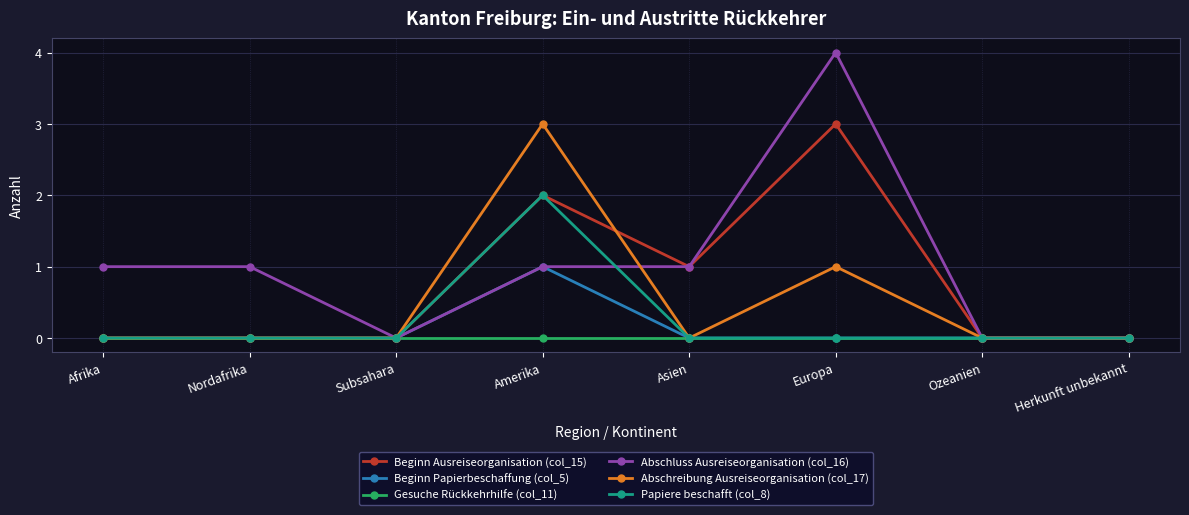

Reading left to right, extract all data points from this chart.

Beginn Ausreiseorganisation (col_15): Afrika=0	Nordafrika=0	Subsahara=0	Amerika=2	Asien=1	Europa=3	Ozeanien=0	Herkunft unbekannt=0
Beginn Papierbeschaffung (col_5): Afrika=0	Nordafrika=0	Subsahara=0	Amerika=1	Asien=0	Europa=0	Ozeanien=0	Herkunft unbekannt=0
Gesuche Rückkehrhilfe (col_11): Afrika=0	Nordafrika=0	Subsahara=0	Amerika=0	Asien=0	Europa=0	Ozeanien=0	Herkunft unbekannt=0
Abschluss Ausreiseorganisation (col_16): Afrika=1	Nordafrika=1	Subsahara=0	Amerika=1	Asien=1	Europa=4	Ozeanien=0	Herkunft unbekannt=0
Abschreibung Ausreiseorganisation (col_17): Afrika=0	Nordafrika=0	Subsahara=0	Amerika=3	Asien=0	Europa=1	Ozeanien=0	Herkunft unbekannt=0
Papiere beschafft (col_8): Afrika=0	Nordafrika=0	Subsahara=0	Amerika=2	Asien=0	Europa=0	Ozeanien=0	Herkunft unbekannt=0